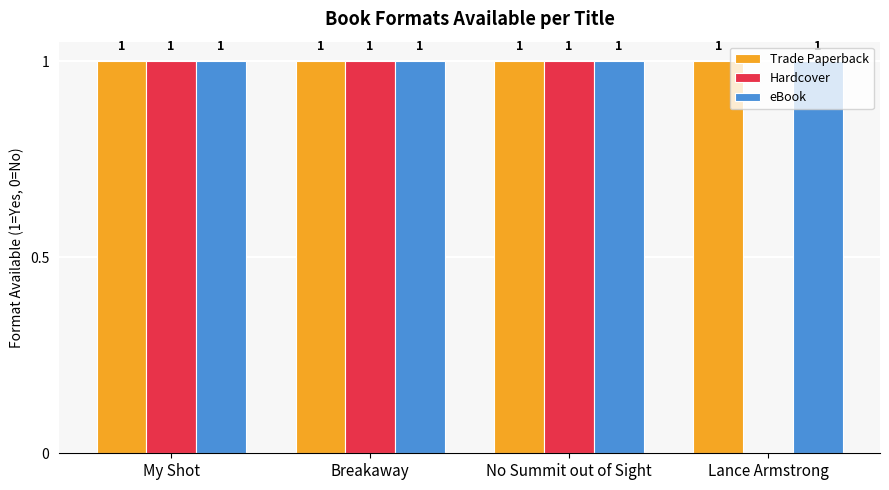

Are the bars grouped side by side (vs. stacked)?

Yes